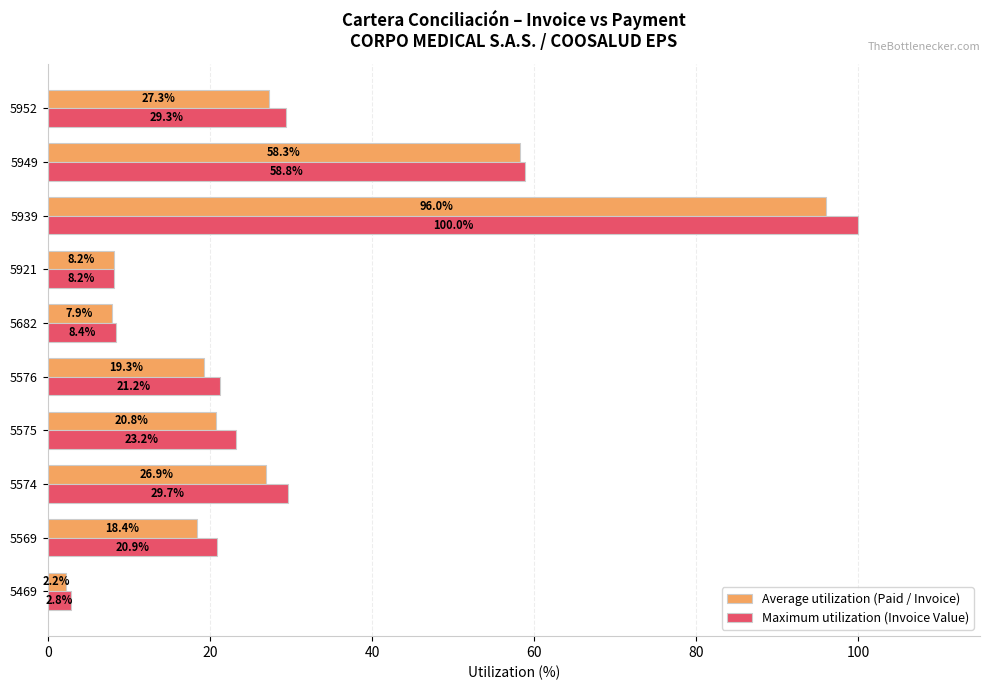

Where is Average utilization (Paid / Invoice) nearest to the value 49?

5949